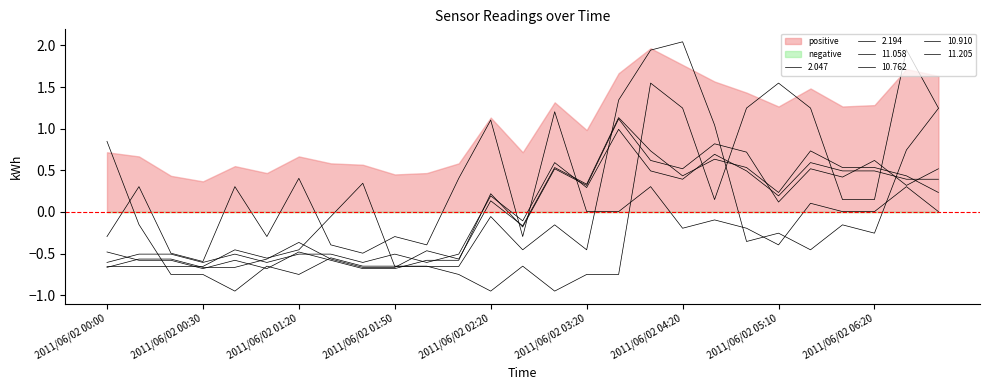

At 2011/06/02 00:20, list the series in order from largest to smallest.

11.058, 11.205, 10.762, 10.910, 2.194, 2.047